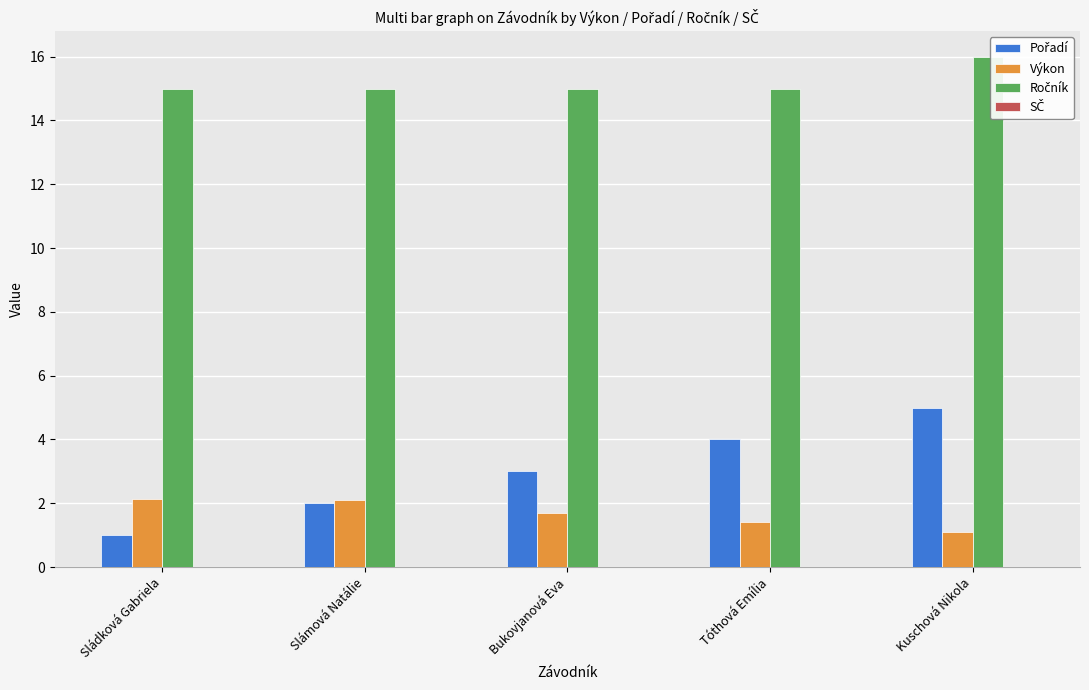

Reading left to right, list all the values displayed in this chart.

Pořadí: Sládková Gabriela=1.0	Slámová Natálie=2.0	Bukovjanová Eva=3.0	Tóthová Emília=4.0	Kuschová Nikola=5.0
Výkon: Sládková Gabriela=2.1	Slámová Natálie=2.1	Bukovjanová Eva=1.7	Tóthová Emília=1.4	Kuschová Nikola=1.1
Ročník: Sládková Gabriela=15.0	Slámová Natálie=15.0	Bukovjanová Eva=15.0	Tóthová Emília=15.0	Kuschová Nikola=16.0
SČ: Sládková Gabriela=0.0	Slámová Natálie=0.0	Bukovjanová Eva=0.0	Tóthová Emília=0.0	Kuschová Nikola=0.0